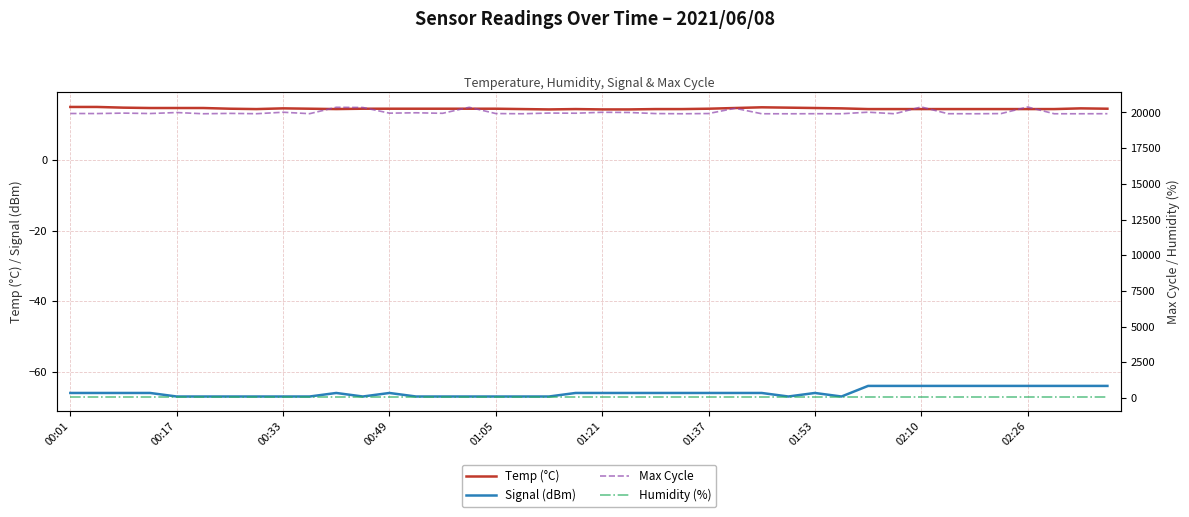

How many lines are shown in the chart?

4